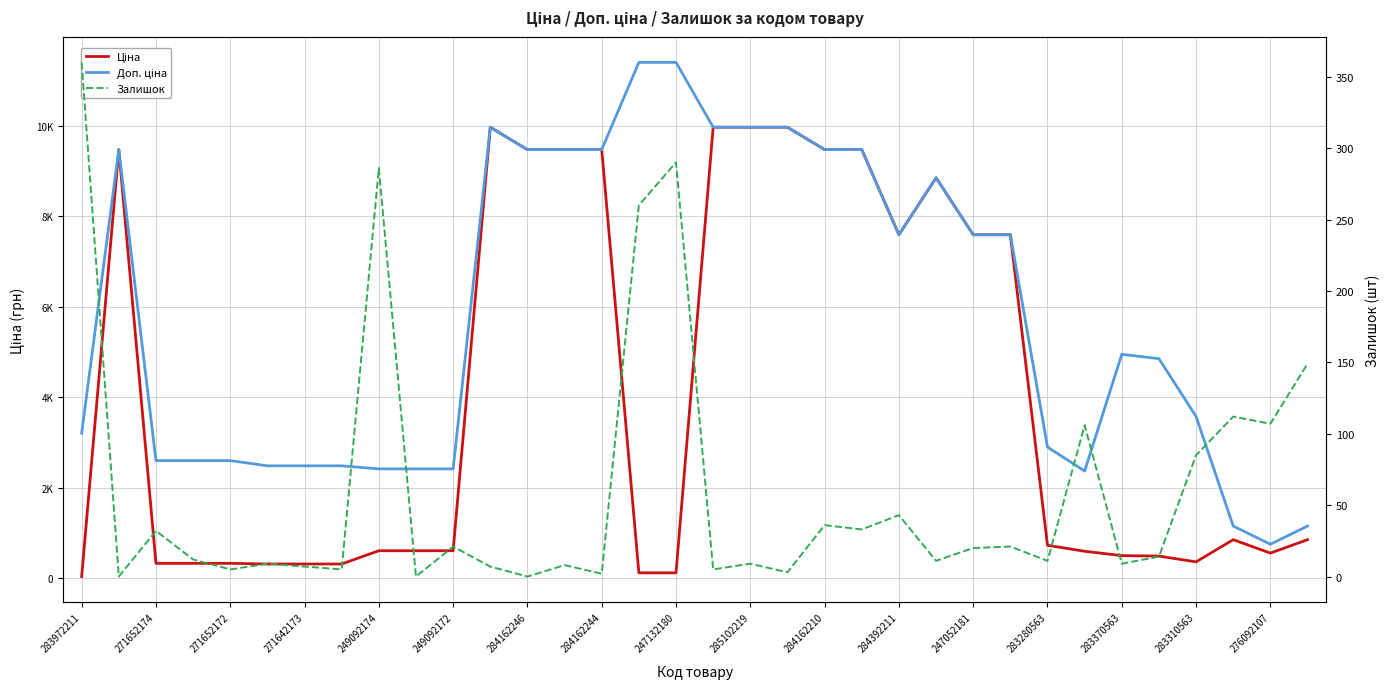

At which category is the sum across all series the highest?

285102219